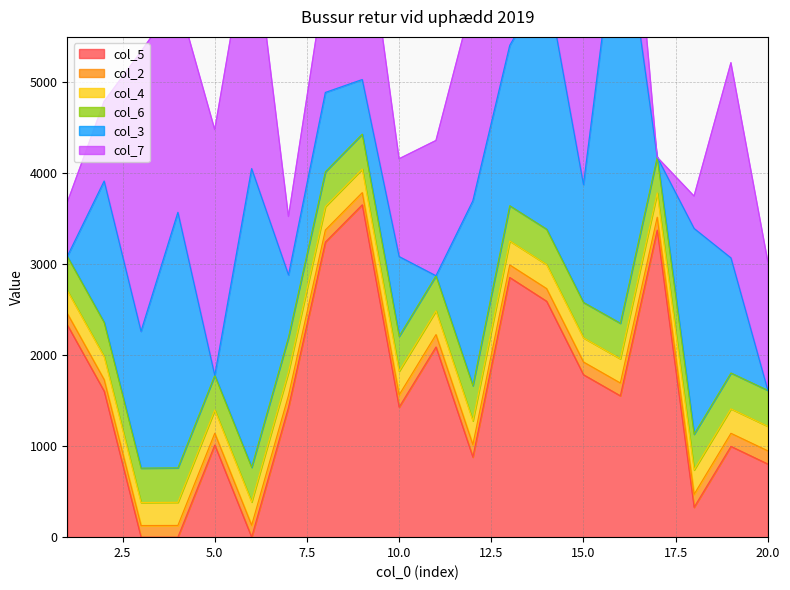

Between 17 and 10, which is larger?

17